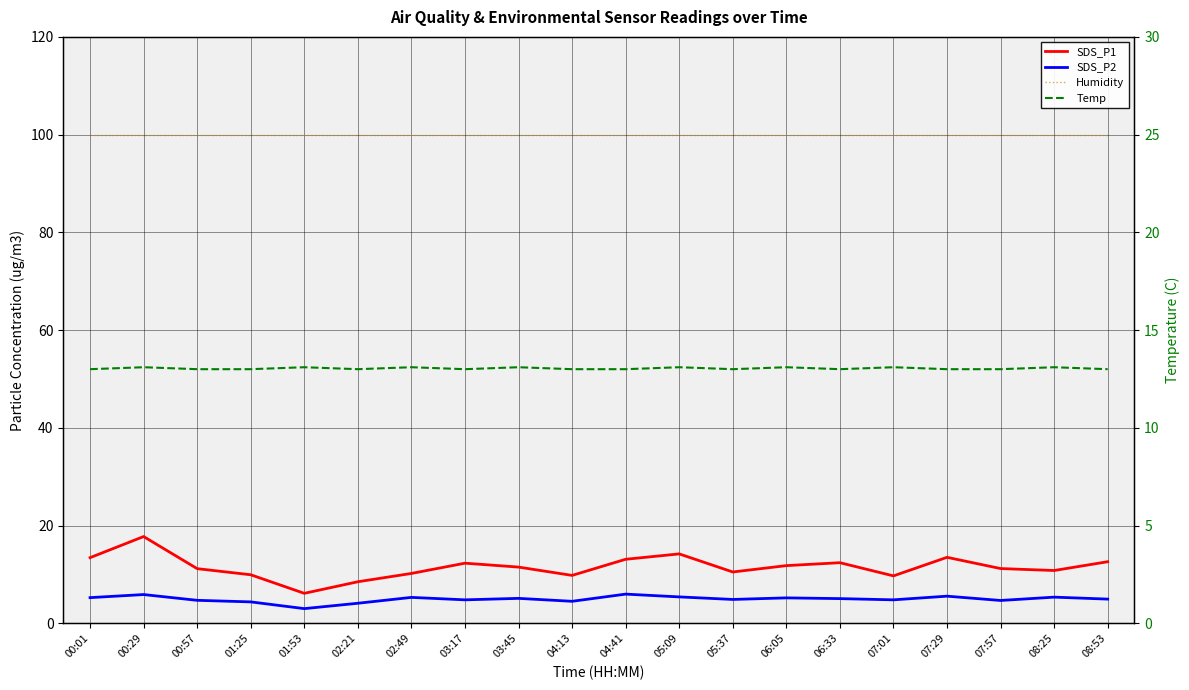

Is the value of Temp at 02:21 greater than the value of SDS_P2 at 07:57?

Yes